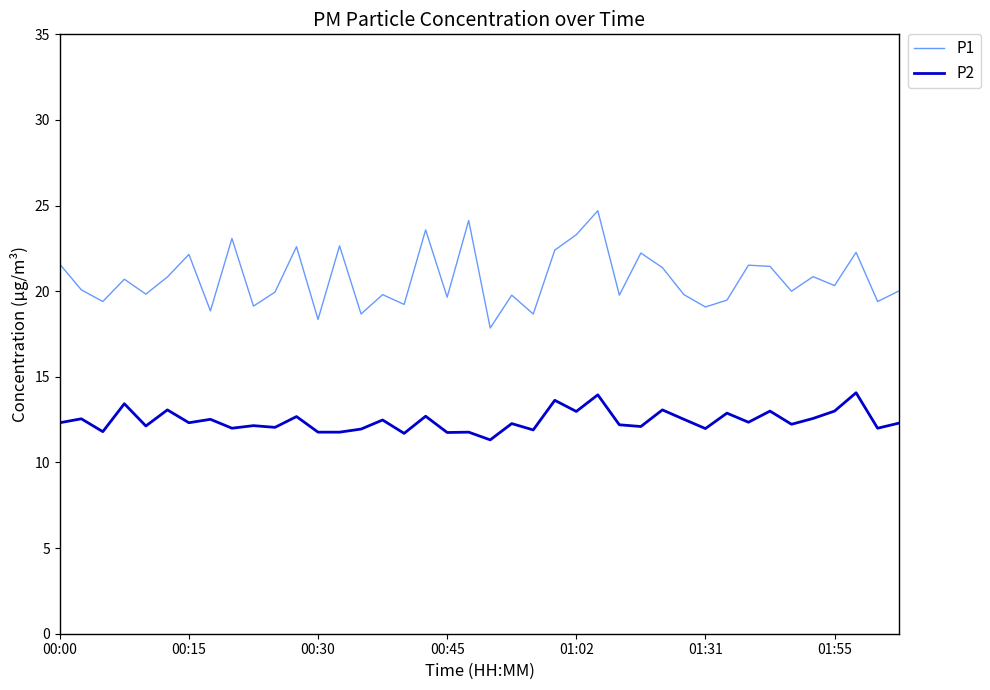

True or false: P1 and P2 cross at least once.

False